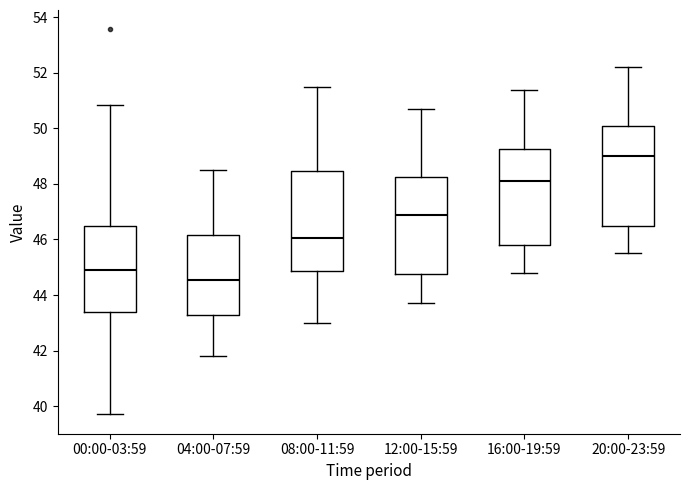

Reading left to right, transcribe this box plot: for each box, give where its median line is, the range the box spans, and where its two whiskers end, as read against the y-axis. The values are not printed on the chart, so give them approximately, as read against the axis.

00:00-03:59: median 44.8, box 43.4 to 46.4, whiskers 39.8 to 50.8
04:00-07:59: median 44.6, box 43.2 to 46.2, whiskers 41.8 to 48.6
08:00-11:59: median 46.0, box 44.8 to 48.4, whiskers 43.0 to 51.6
12:00-15:59: median 47.0, box 44.8 to 48.2, whiskers 43.8 to 50.8
16:00-19:59: median 48.2, box 45.8 to 49.2, whiskers 44.8 to 51.4
20:00-23:59: median 49.0, box 46.6 to 50.2, whiskers 45.6 to 52.2